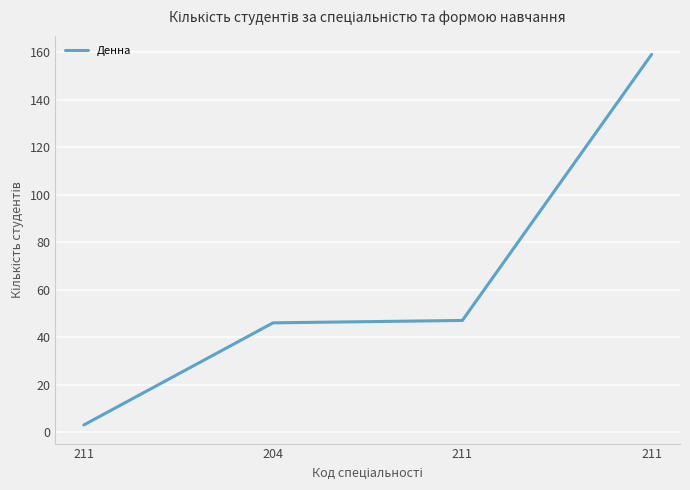

Which category has the highest value across all series?

211